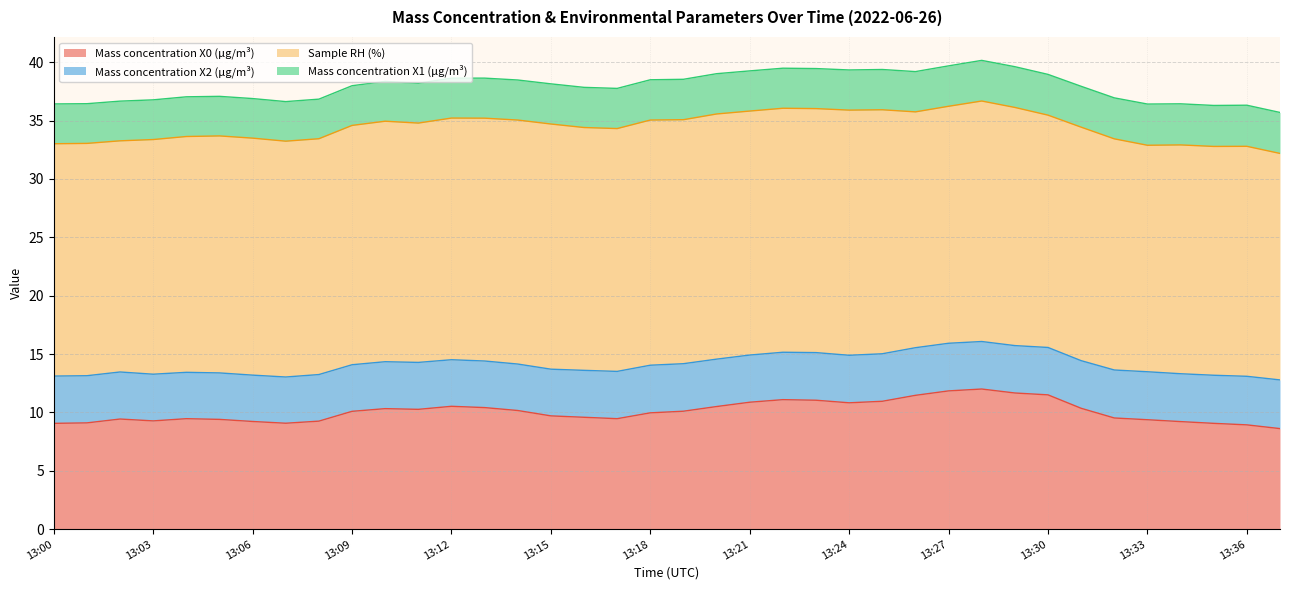

What is the value of the Mass concentration X0 (μg/m³) point at the 2nd from the left?

9.1